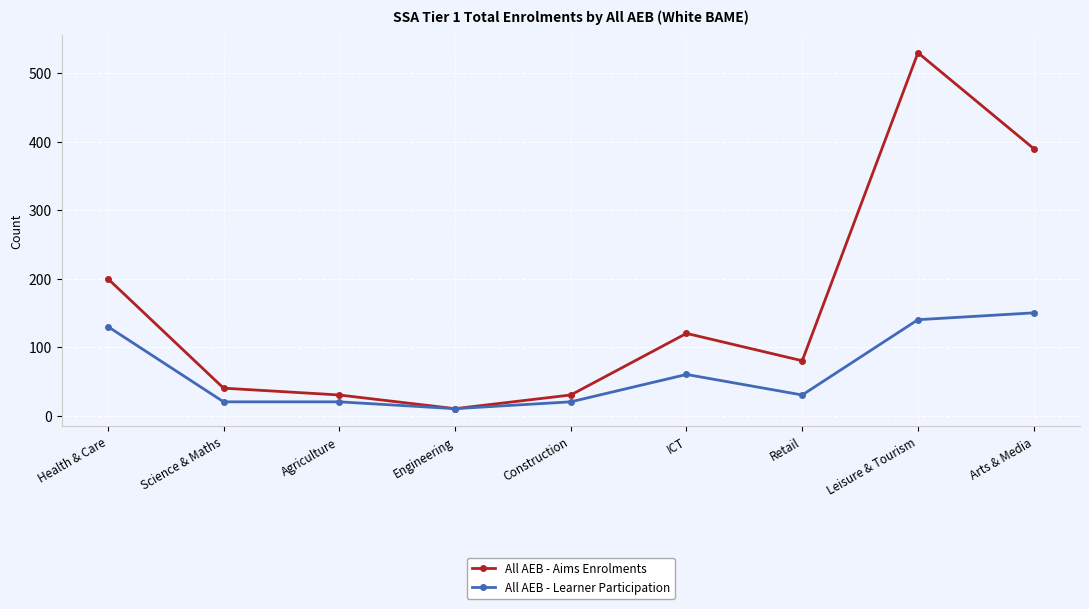

What is the label of the 5th point from the right?

Construction